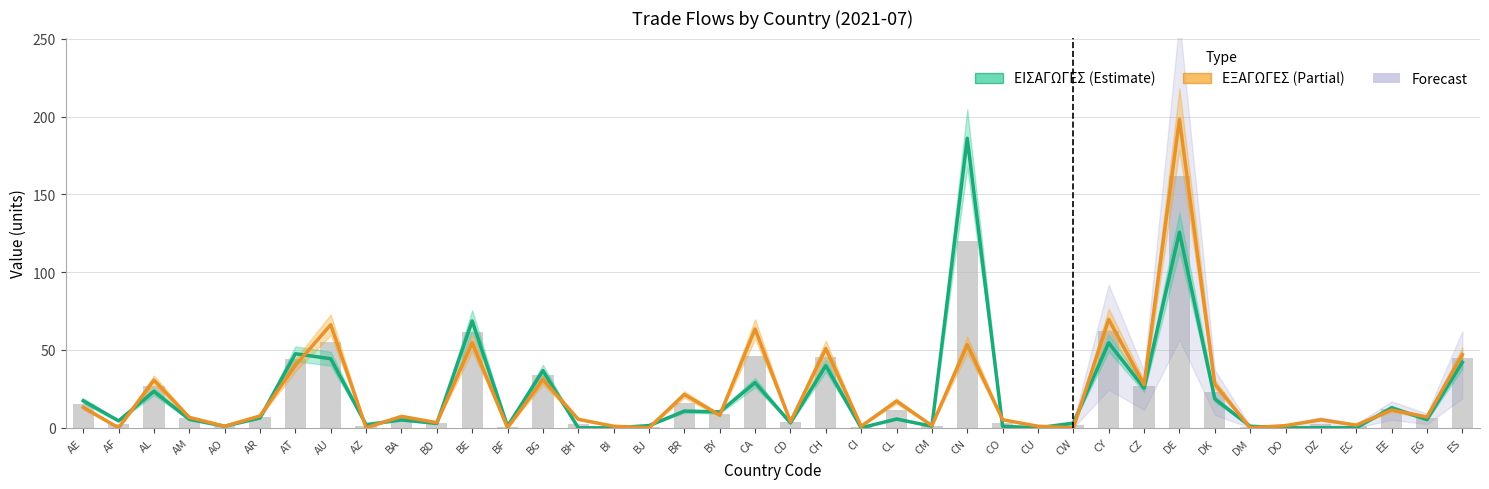

What is the total value across all series at BH?

5.5